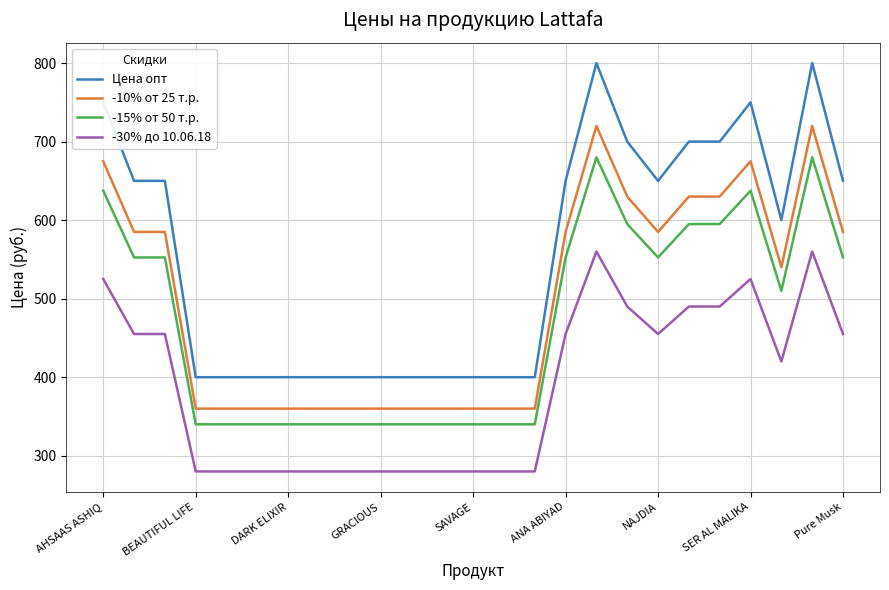

Count the -30% до 10.06.18 values in the range 280 to 490.

21